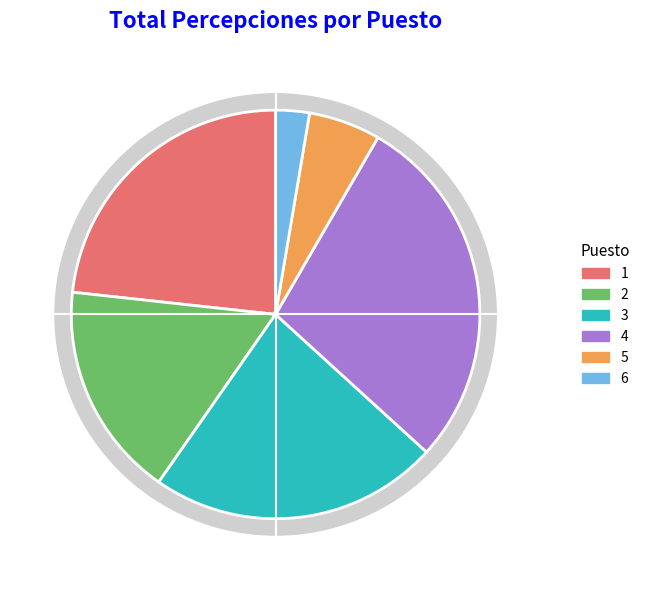

To the nearest percent, what is the average slice percentage?

17%